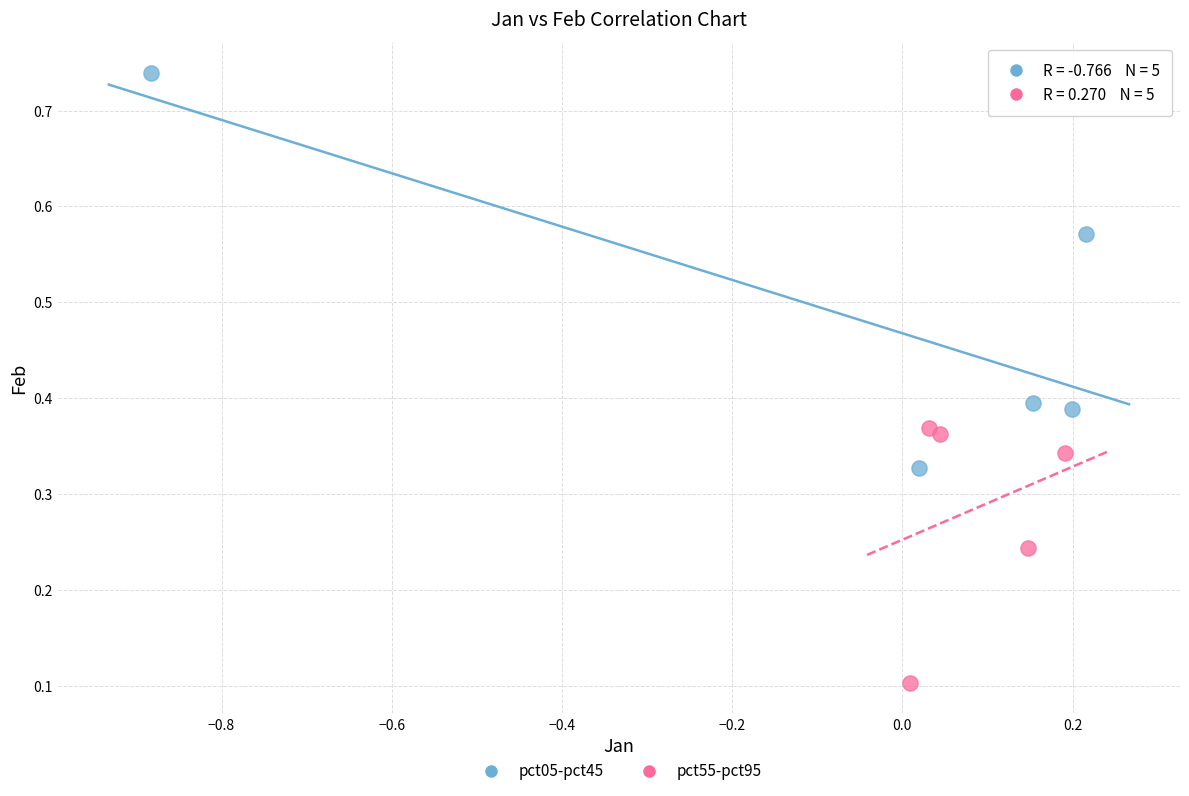

Which series has the largest Y range (max minus min)?

pct05-pct45